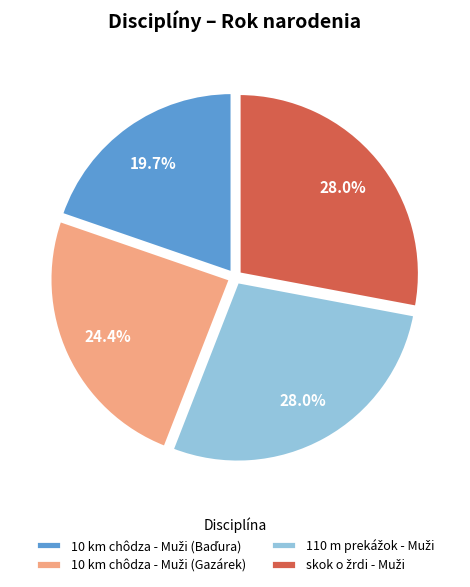

Does any single category account for the majority?

No